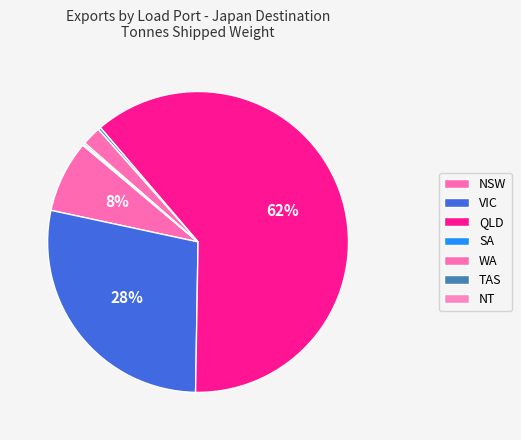

Which slice is the smallest?

NT